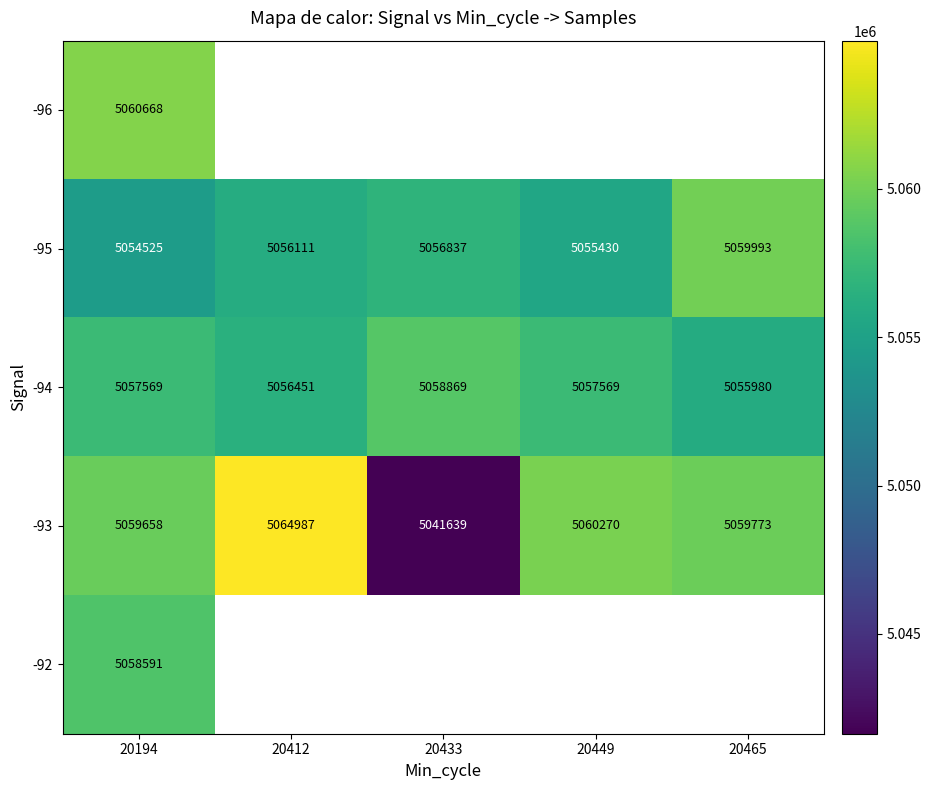

What is the difference between the maximum and minimum values in the -93 series?

23348